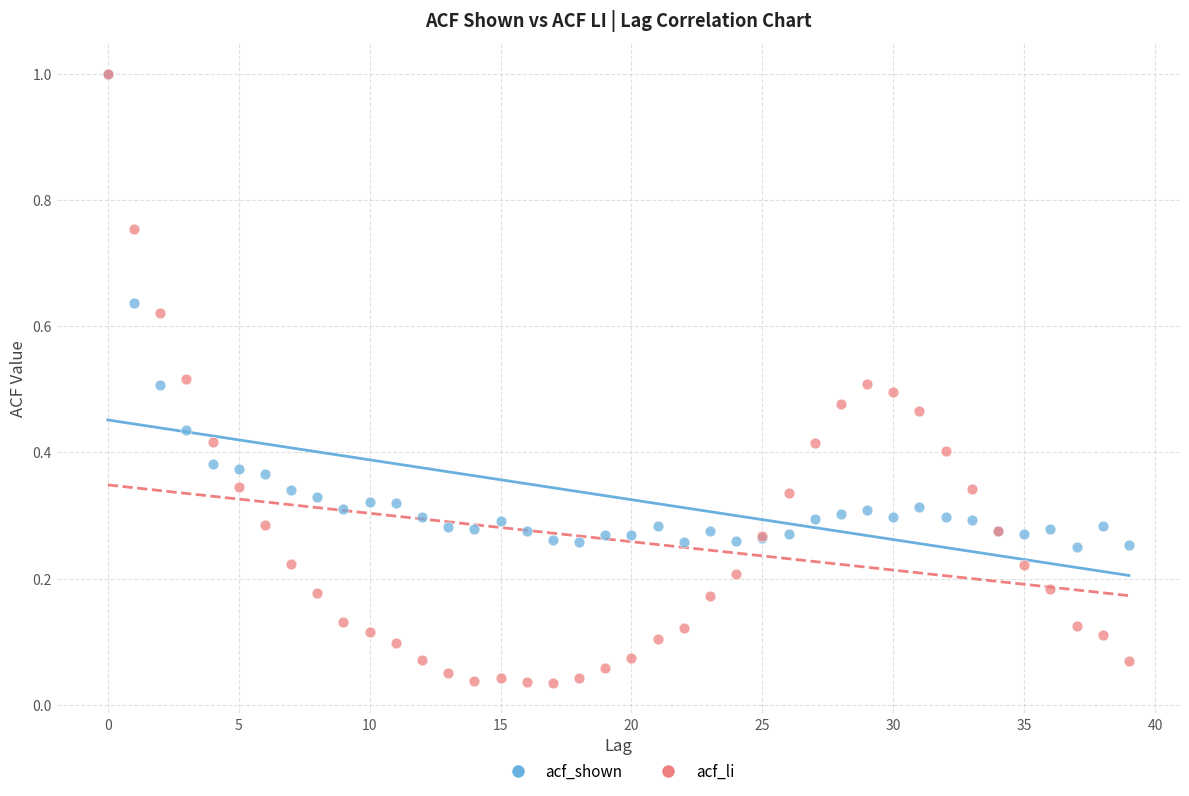

What are all the series names shown in the legend?

acf_shown, acf_li